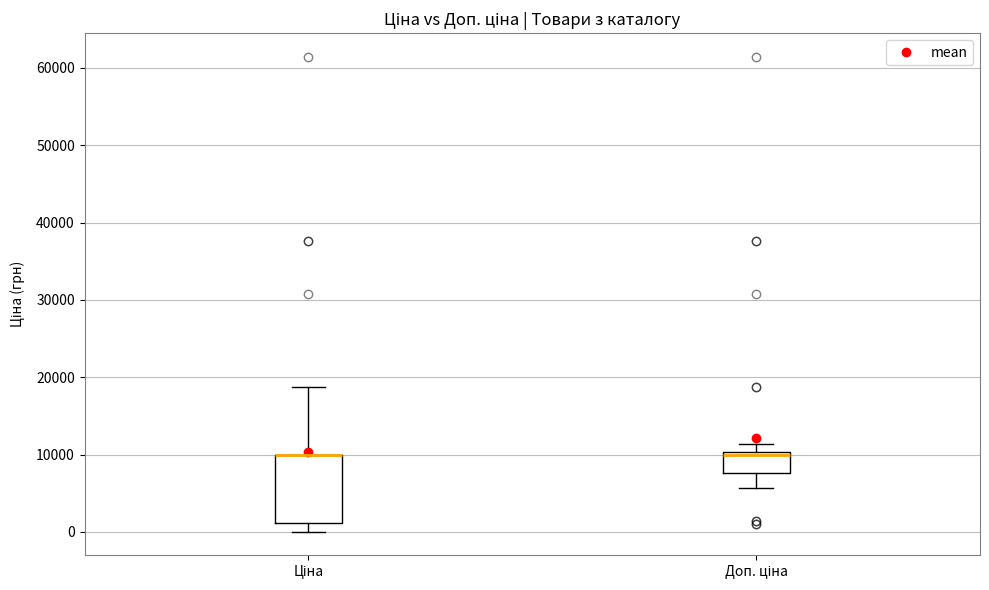

Reading left to right, transcribe this box plot: for each box, give where its median line is, the range the box spans, and where its two whiskers end, as read against the y-axis. The values are not printed on the chart, so give them approximately, as read against the axis.

Ціна: median 10000 (drawn on the box's upper edge), box 1000 to 10000, whiskers 0 to 19000
Доп. ціна: median 10000 (just below the box's upper edge), box 8000 to 10000, whiskers 6000 to 11000